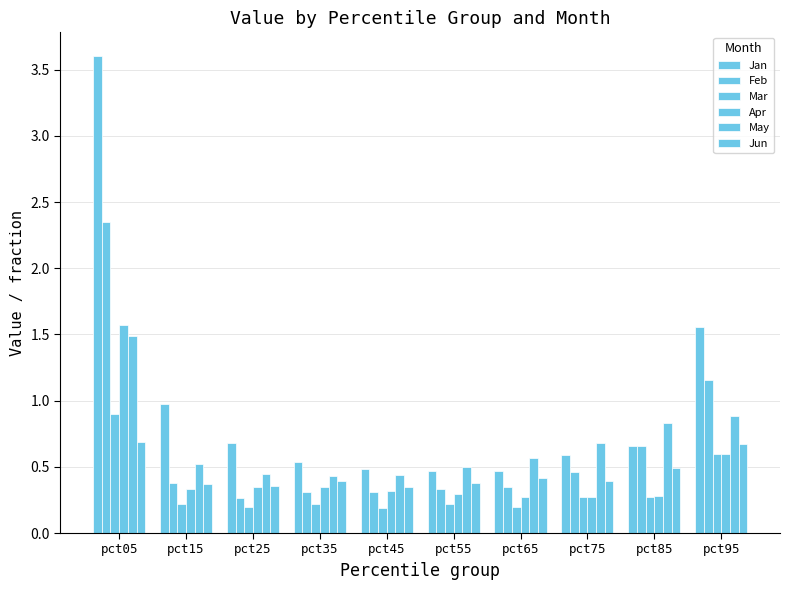

Between pct15 and pct85, which series saw the biggest shift?

Jan